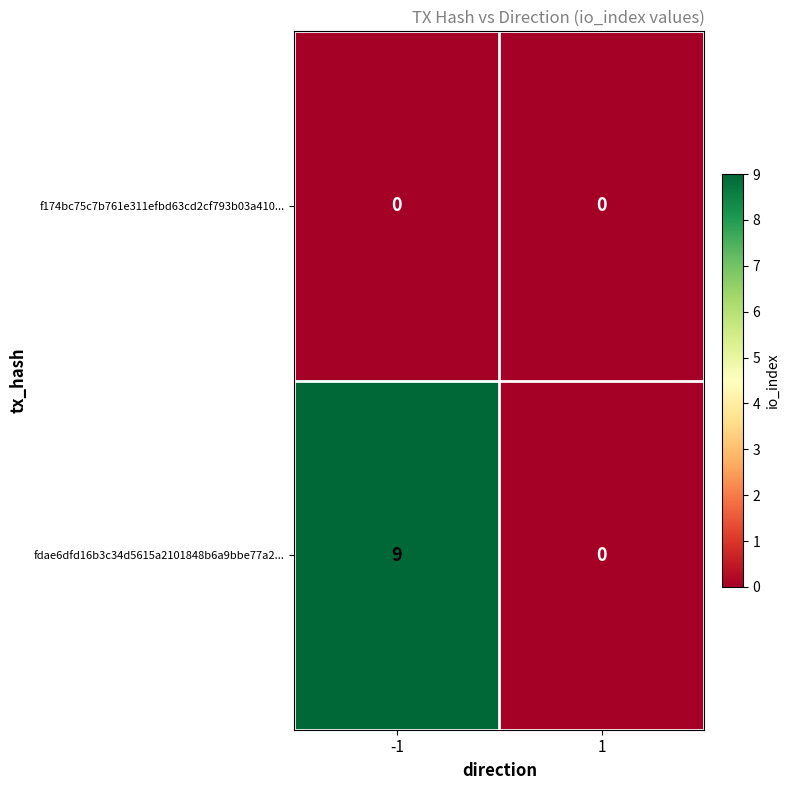

What is the sum of all fdae6dfd16b3c34d5615a2101848b6a9bbe77a2... values?

9